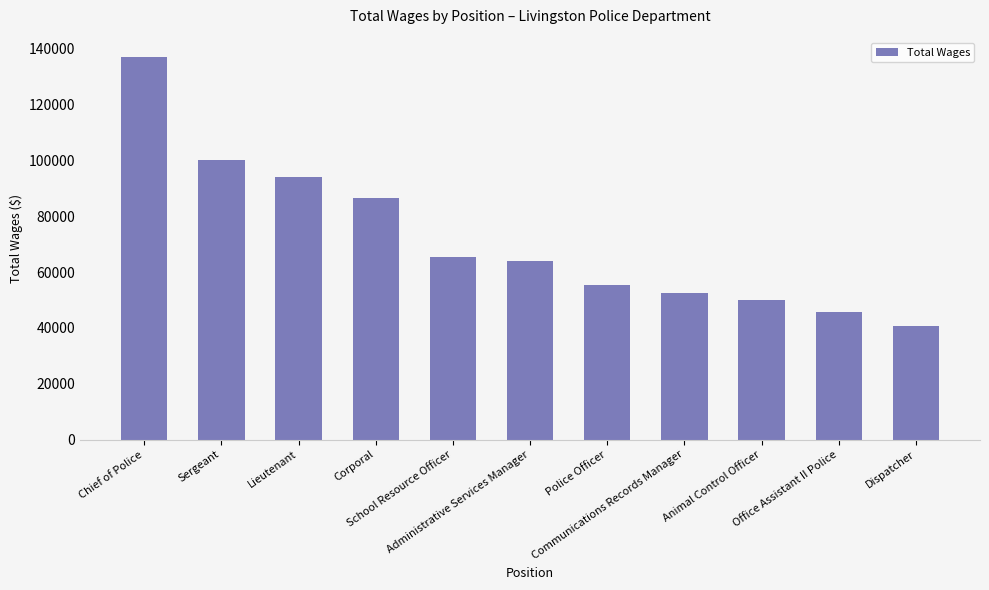

Approximately how many times larger is the value at Lieutenant compared to Chief of Police?

0.7